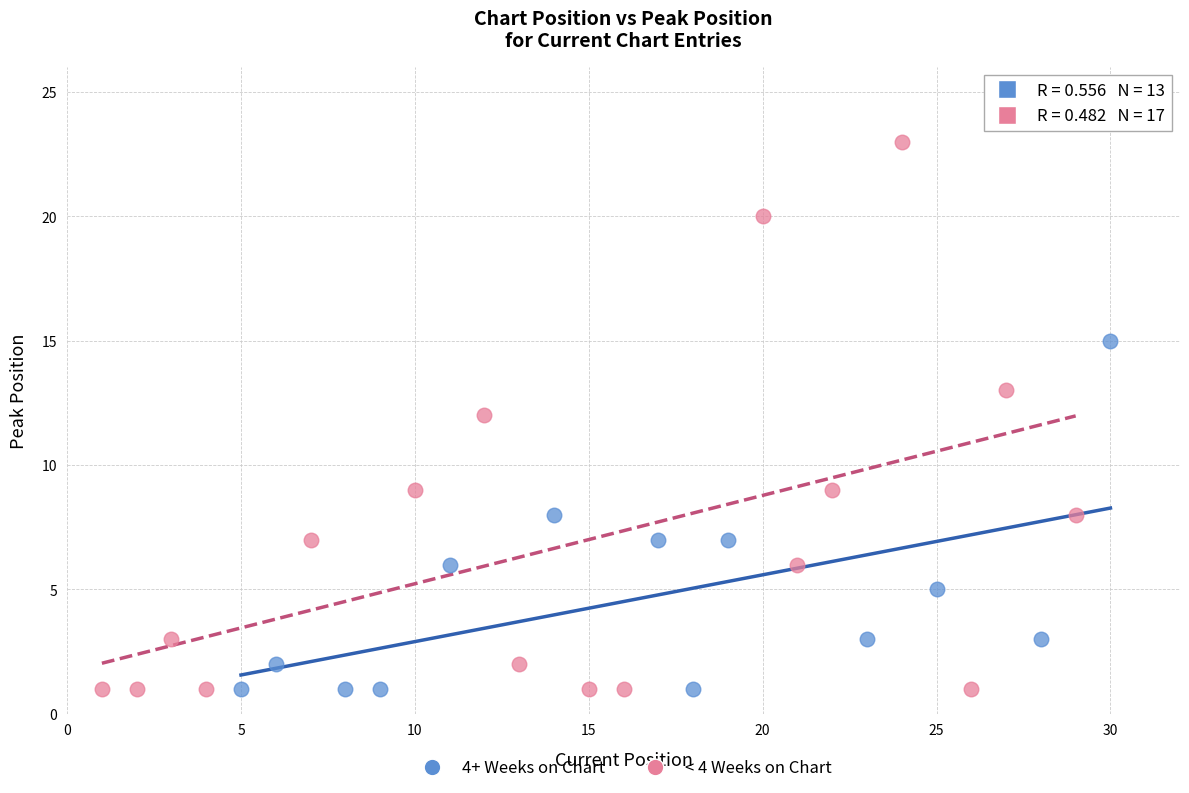

Which series has the widest spread of Y values?

< 4 Weeks on Chart